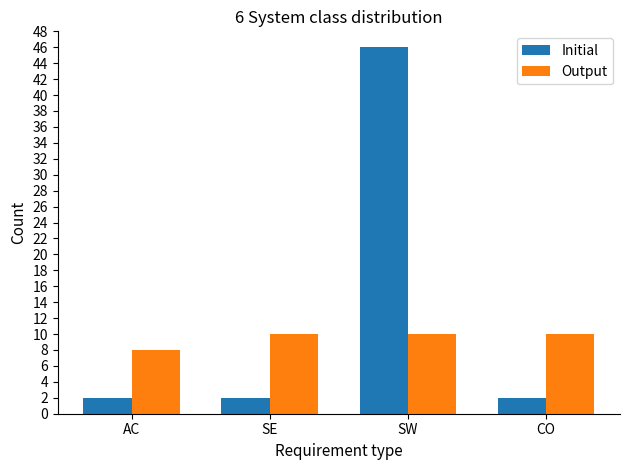

List the series in order of their overall mean, highest first.

Initial, Output